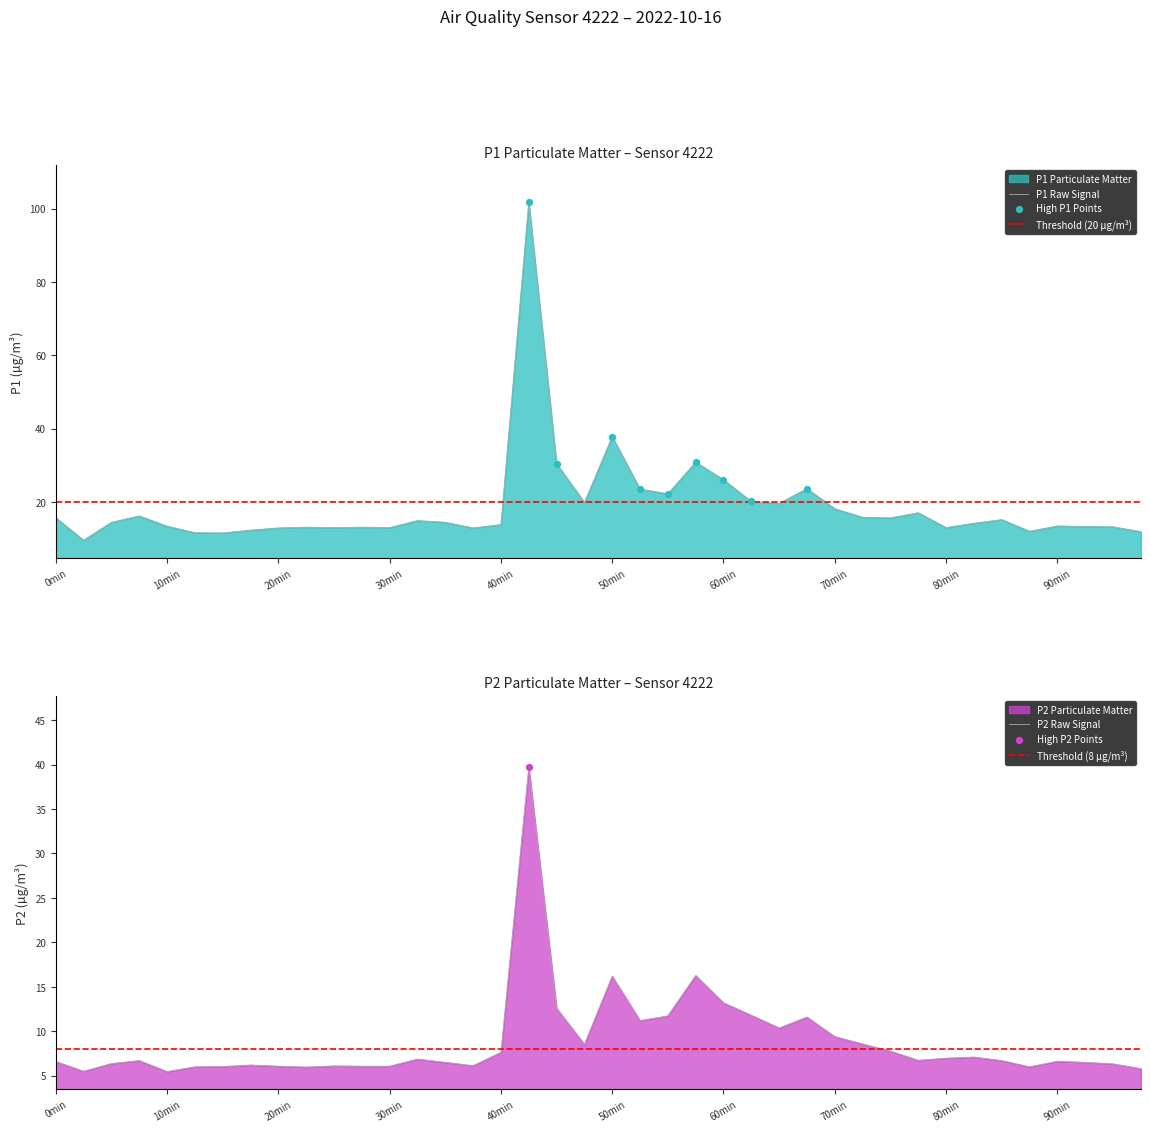

Is the value of P2 at 04:21 greater than the value of P1 at 02:21?

No